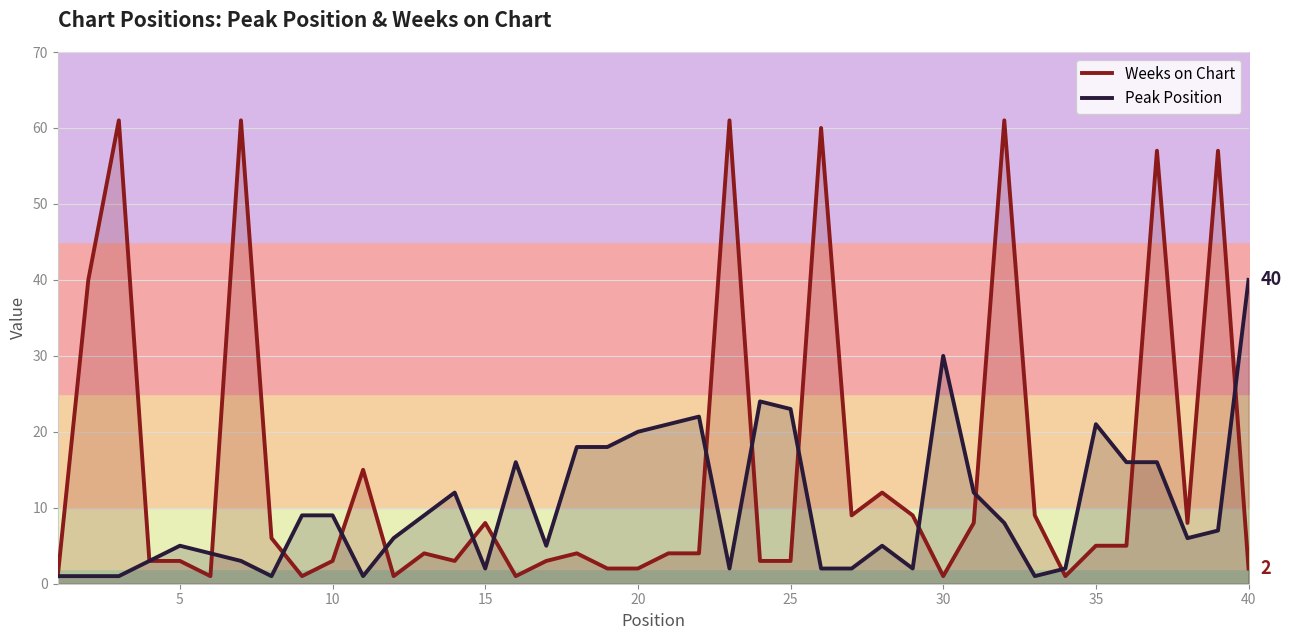

In Weeks on Chart, how many points are lower than both neighbors (excluding endpoints)?

9